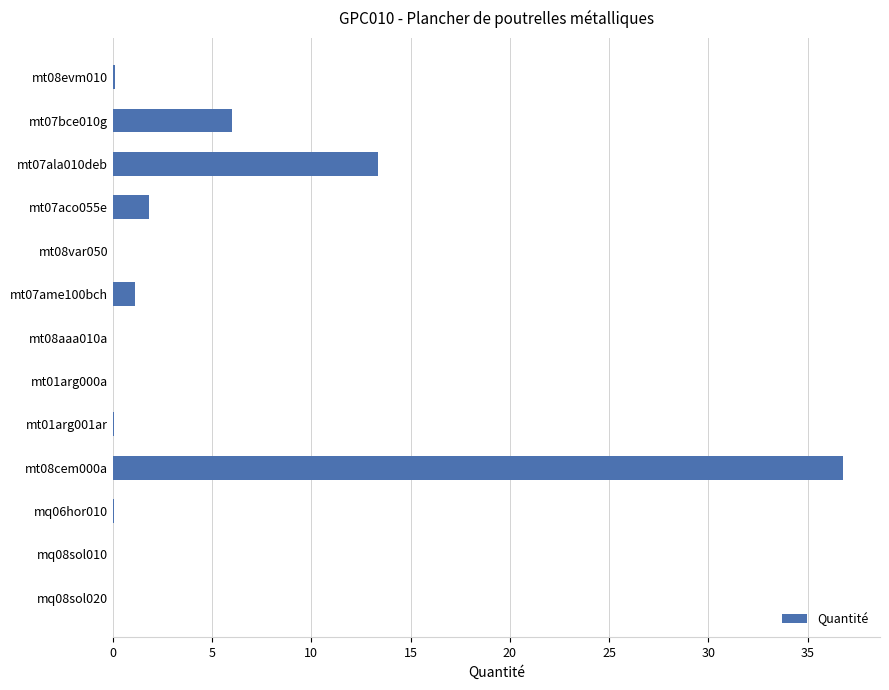

At which label is the value closest to 18?

mt07ala010deb